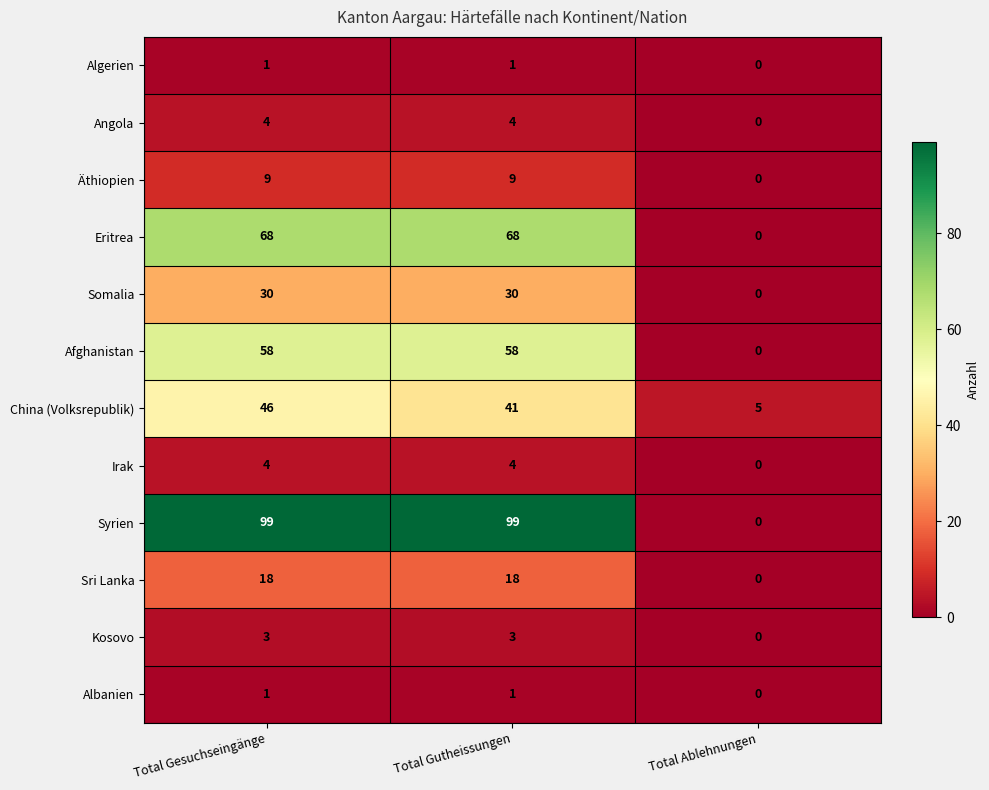

What is the total value across all series at Total Gesuchseingänge?

341